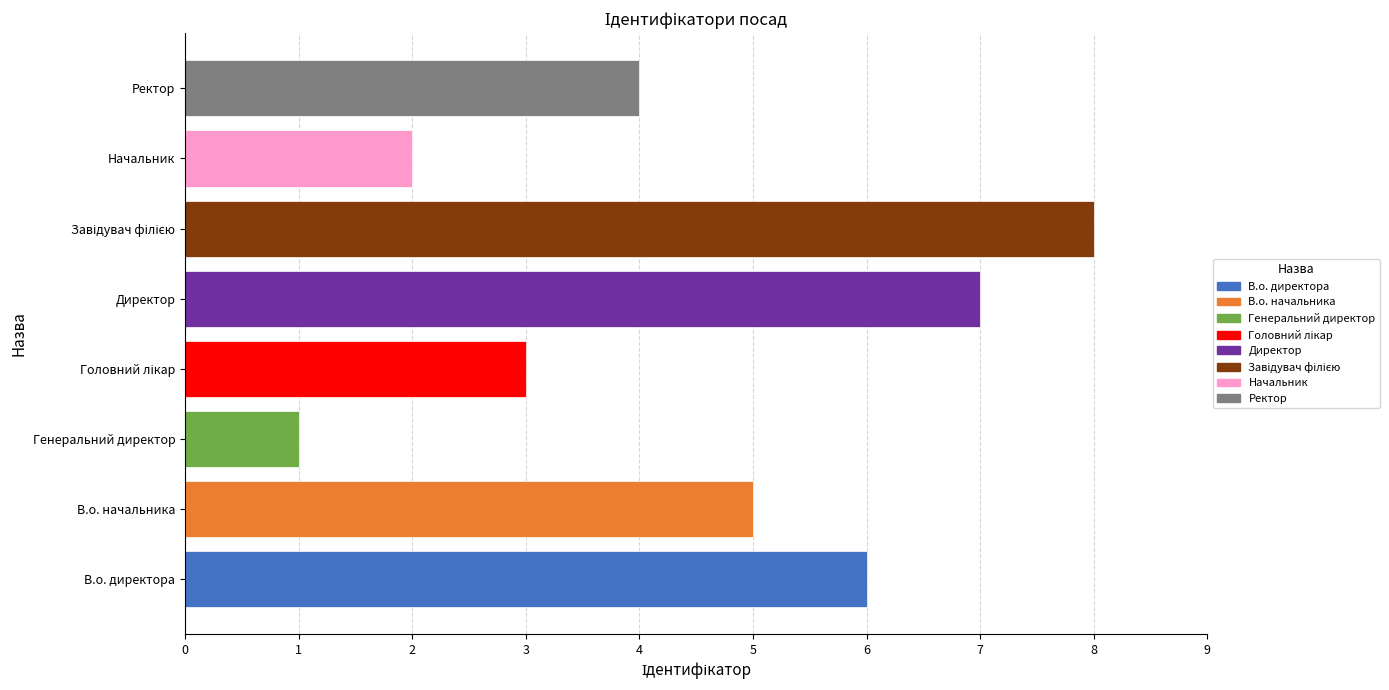

Approximately how many times larger is the value at В.о. директора compared to В.о. начальника?

1.2